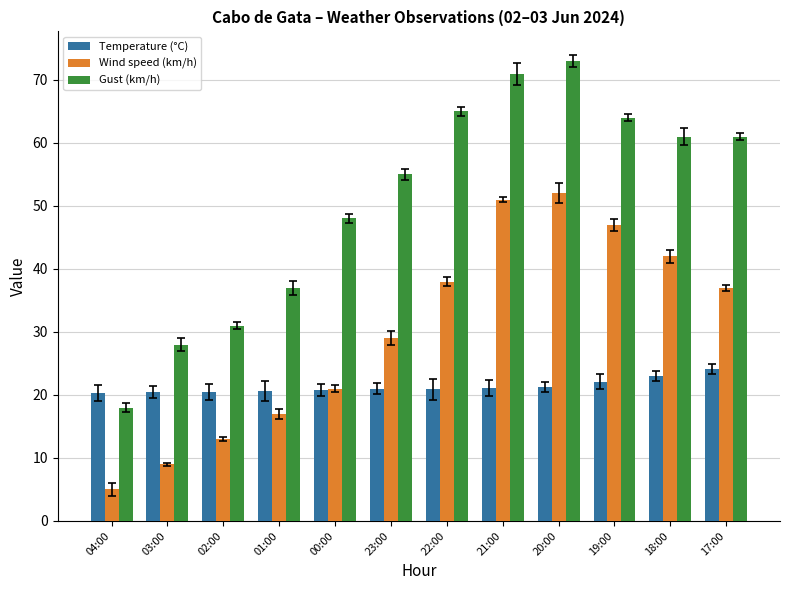

At how many categories does at least one series exceed 60?

6